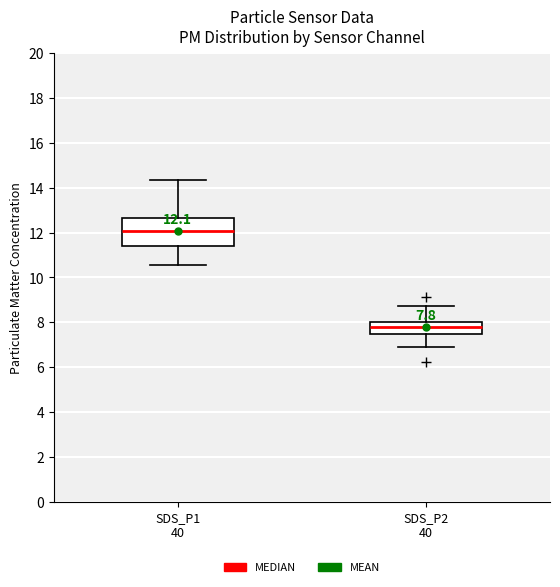

Comparing the boxes themselves (not the whiskers), which one is the tallest?

SDS_P1 40